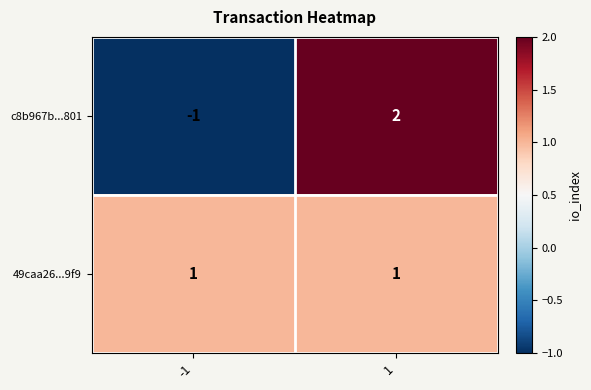

Which series has the largest total across all categories?

49caa26...9f9